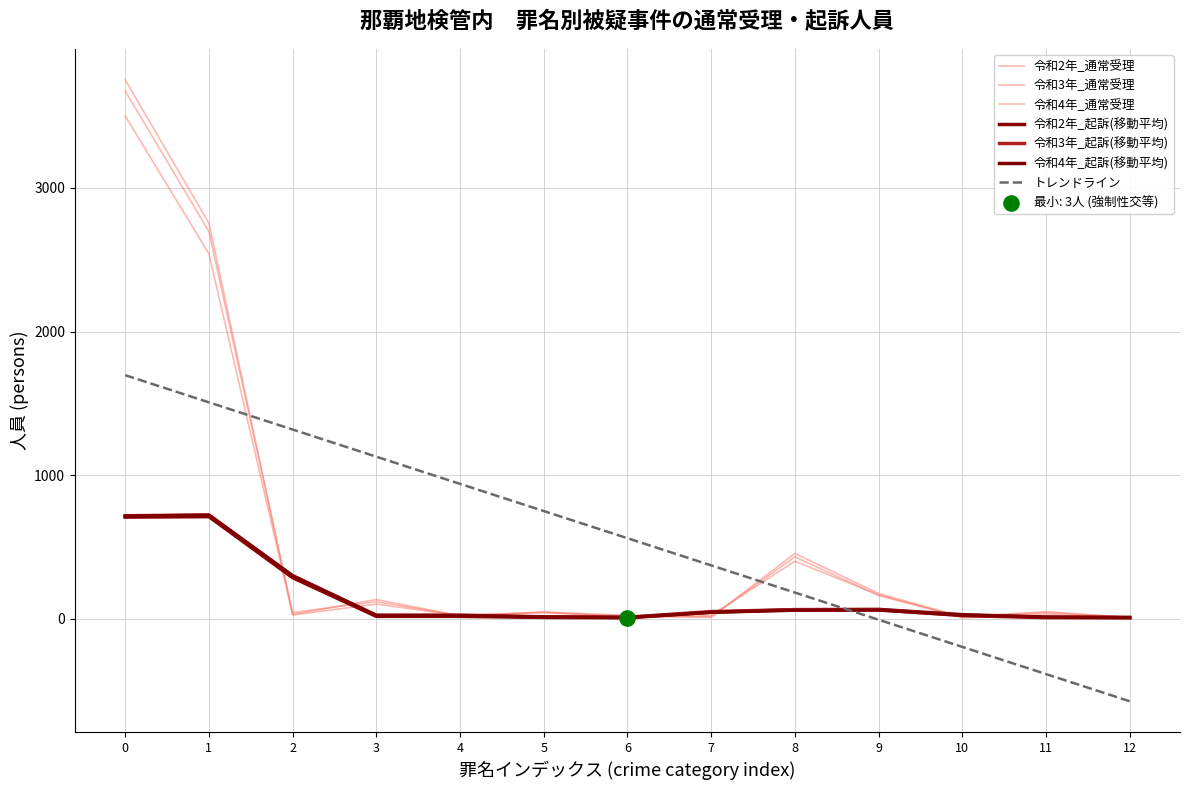

At how many categories does at least one series exceed 1602?

2